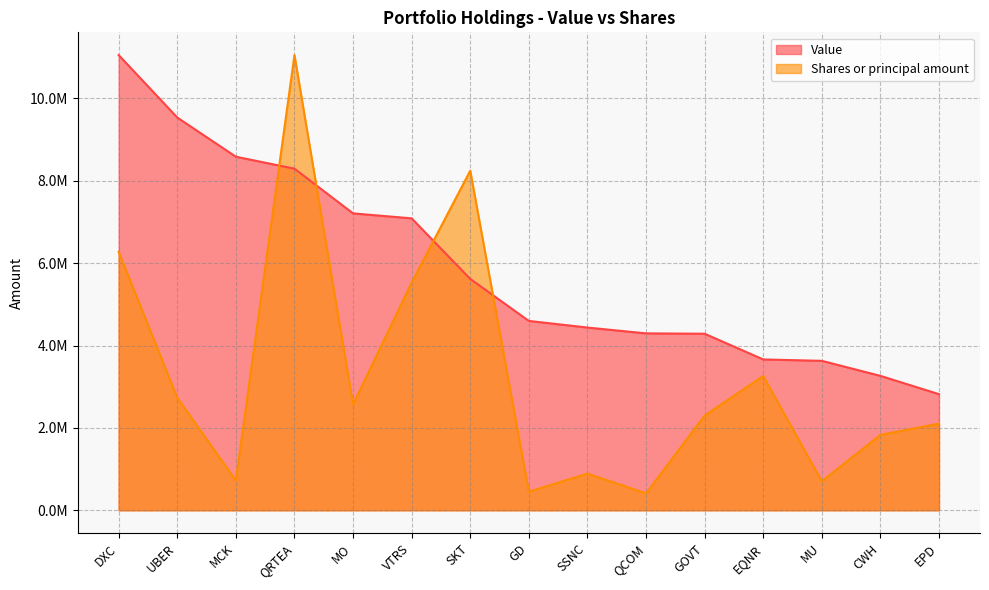

Rank the series at UBER from lowest to highest value.

Shares or principal amount, Value